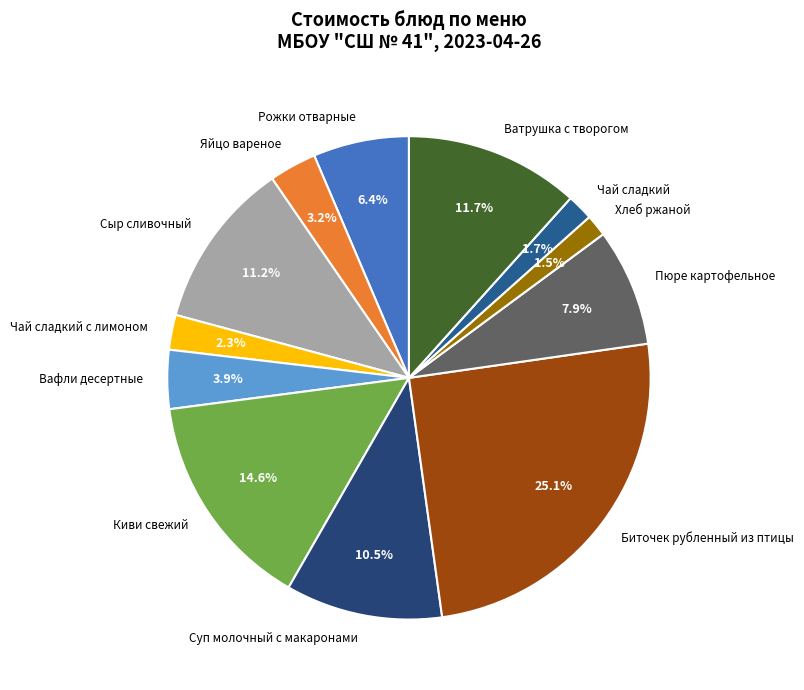

Does Киви свежий represent more than half of the total?

No